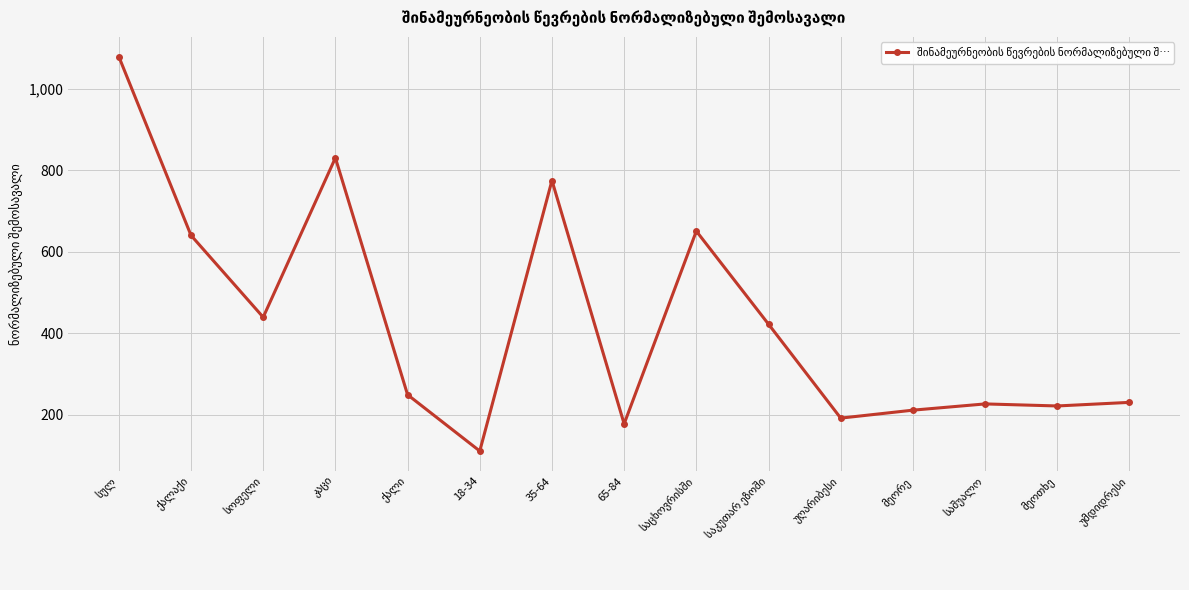

True or false: the data has more than 1 interior local peaks.

True